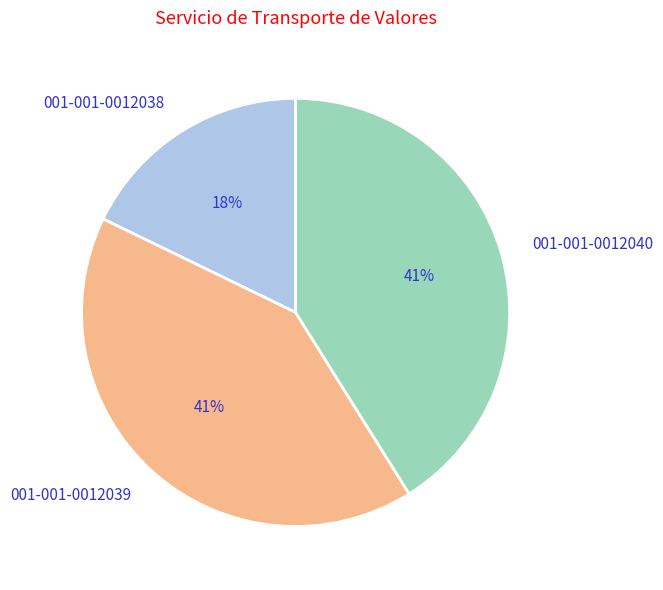

Approximately how many times larger is the value at 001-001-0012040 compared to 001-001-0012038?

2.3